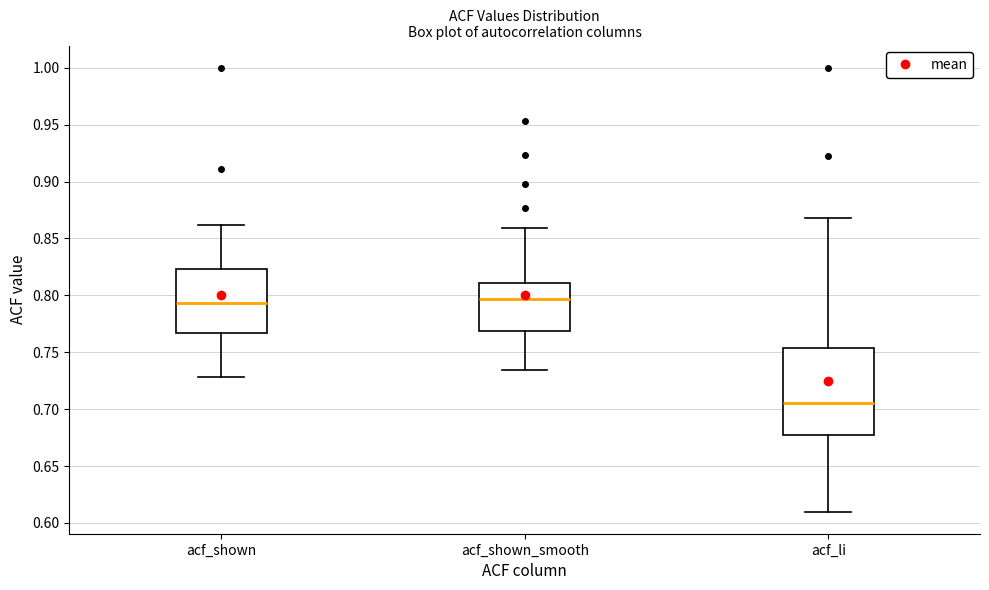

Where does the upper whisker of the box for acf_li end on the y-axis? The values are not printed on the chart, so give them approximately, as read against the axis.

0.870